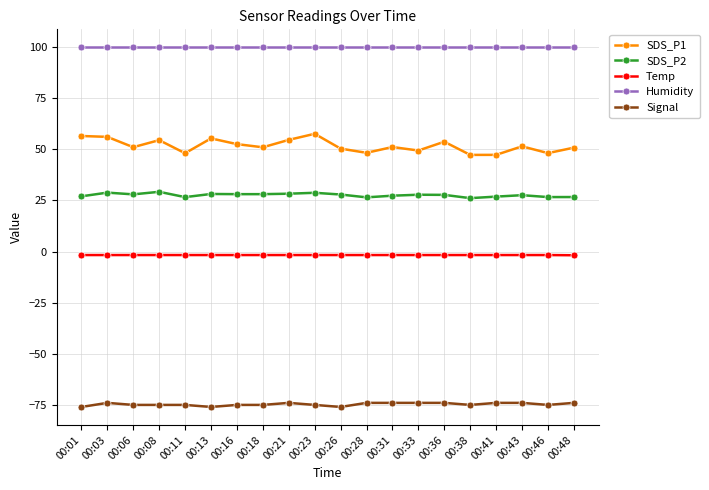

True or false: Temp and Humidity cross at least once.

False